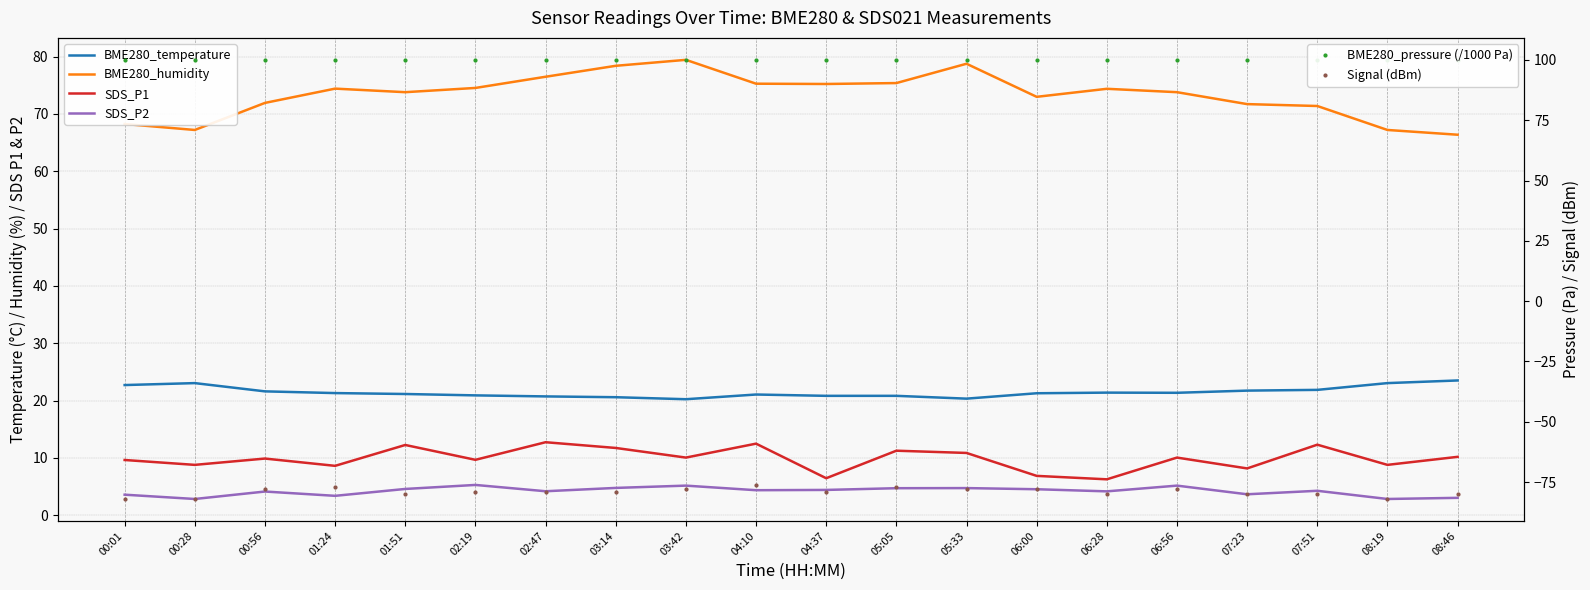

Reading right to left, what are all the values shown in this chart?

BME280_temperature: 08:46=23.5	08:19=23.1	07:51=21.9	07:23=21.8	06:56=21.4	06:28=21.4	06:00=21.3	05:33=20.4	05:05=20.8	04:37=20.8	04:10=21.1	03:42=20.2	03:14=20.6	02:47=20.7	02:19=20.9	01:51=21.2	01:24=21.3	00:56=21.6	00:28=23.1	00:01=22.7
BME280_humidity: 08:46=66.4	08:19=67.2	07:51=71.4	07:23=71.7	06:56=73.8	06:28=74.4	06:00=73.0	05:33=78.8	05:05=75.4	04:37=75.2	04:10=75.3	03:42=79.4	03:14=78.4	02:47=76.5	02:19=74.5	01:51=73.8	01:24=74.4	00:56=71.9	00:28=67.2	00:01=68.2
SDS_P1: 08:46=10.2	08:19=8.8	07:51=12.3	07:23=8.2	06:56=10.1	06:28=6.3	06:00=6.9	05:33=10.9	05:05=11.3	04:37=6.5	04:10=12.5	03:42=10.1	03:14=11.8	02:47=12.8	02:19=9.7	01:51=12.3	01:24=8.6	00:56=9.9	00:28=8.8	00:01=9.7
SDS_P2: 08:46=3.0	08:19=2.9	07:51=4.3	07:23=3.7	06:56=5.2	06:28=4.2	06:00=4.5	05:33=4.8	05:05=4.7	04:37=4.4	04:10=4.4	03:42=5.2	03:14=4.8	02:47=4.2	02:19=5.3	01:51=4.6	01:24=3.4	00:56=4.2	00:28=2.9	00:01=3.6
BME280_pressure (/1000 Pa): 08:46=100.0	08:19=100.0	07:51=100.0	07:23=100.0	06:56=100.0	06:28=100.0	06:00=100.0	05:33=100.0	05:05=100.0	04:37=100.0	04:10=100.0	03:42=100.0	03:14=100.0	02:47=100.0	02:19=100.0	01:51=100.0	01:24=100.0	00:56=100.0	00:28=100.0	00:01=100.0
Signal (dBm): 08:46=-80.0	08:19=-82.0	07:51=-80.0	07:23=-80.0	06:56=-78.0	06:28=-80.0	06:00=-78.0	05:33=-78.0	05:05=-77.0	04:37=-79.0	04:10=-76.0	03:42=-78.0	03:14=-79.0	02:47=-79.0	02:19=-79.0	01:51=-80.0	01:24=-77.0	00:56=-78.0	00:28=-82.0	00:01=-82.0